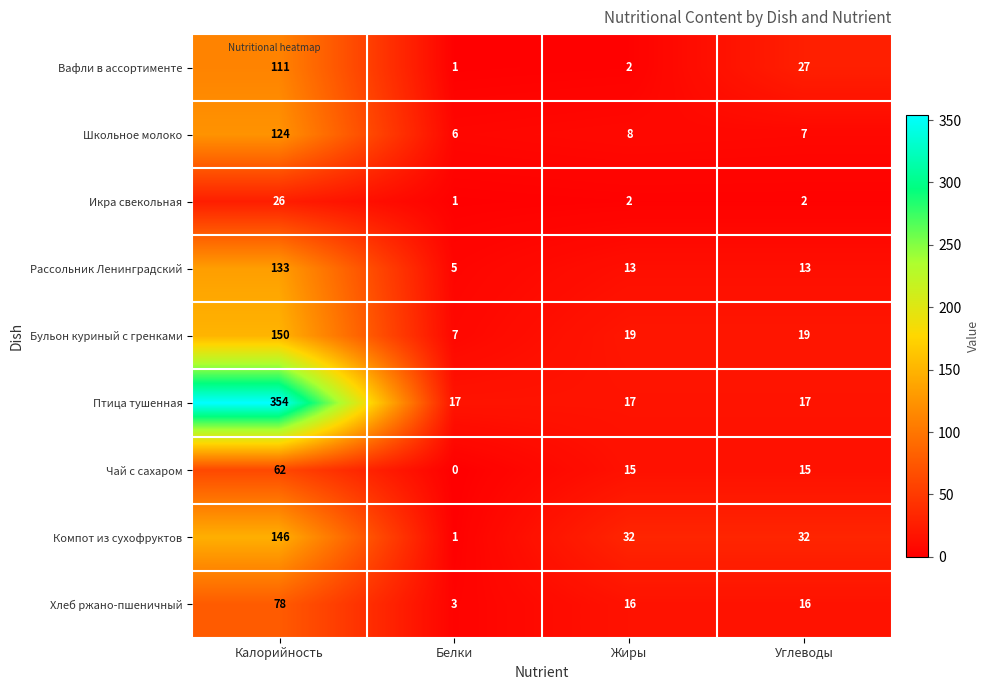

At which label does Бульон куриный с гренками first exceed 19?

Калорийность